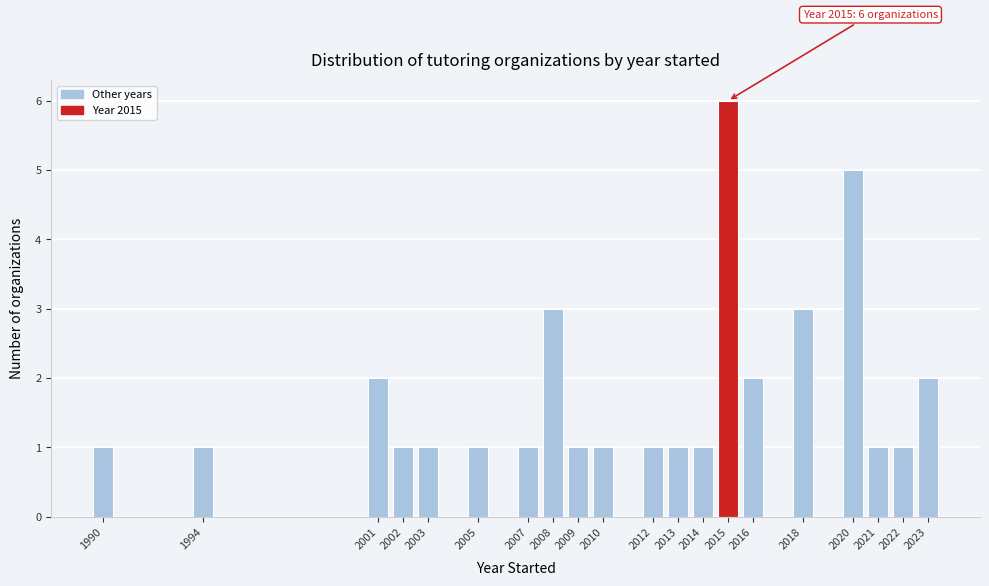

Reading right to left, what are all the values shown in this chart?

2	1	1	5	3	2	6	1	1	1	1	1	3	1	1	1	1	2	1	1